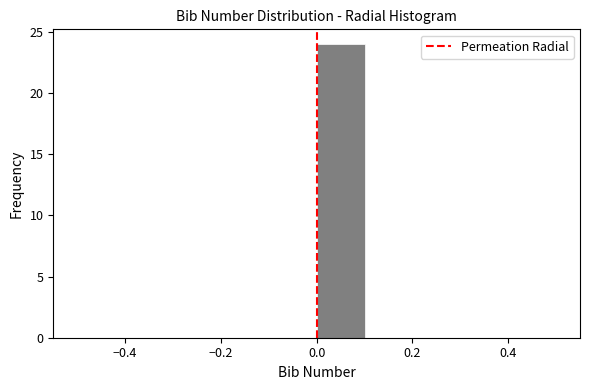

Reading left to right, list every bar in this chart as the range it spans on the x-axis followed by its height. The values are not printed on the chart, so give them approximately, as read against the axis.

-0.5 to -0.4: 0
-0.4 to -0.3: 0
-0.3 to -0.2: 0
-0.2 to -0.1: 0
-0.1 to 0.0: 0
0.0 to 0.1: 24
0.1 to 0.2: 0
0.2 to 0.3: 0
0.3 to 0.4: 0
0.4 to 0.5: 0